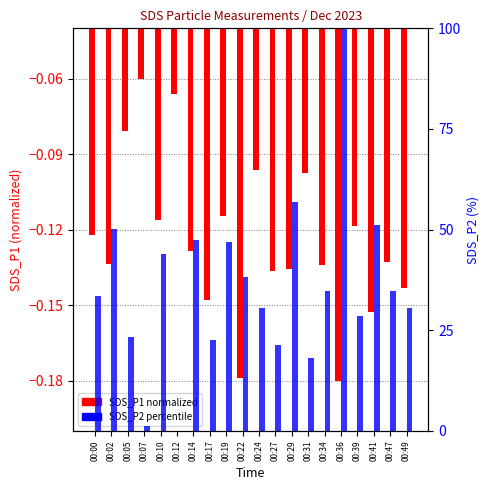

The SDS_P1 (normalized) series shows -0.0 at 00:05. True or false?

False